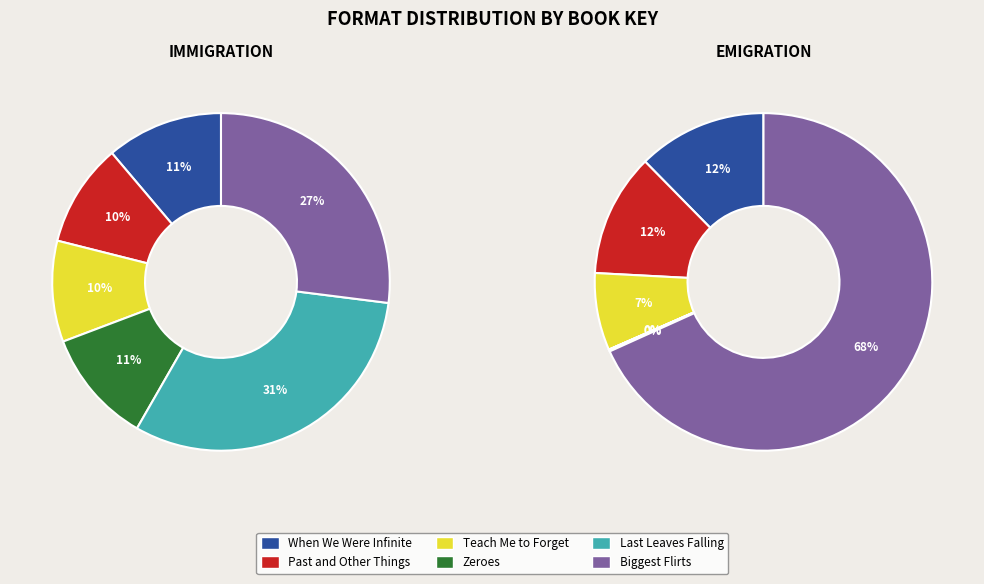

What is the largest slice in the pie chart?

Last Leaves Falling